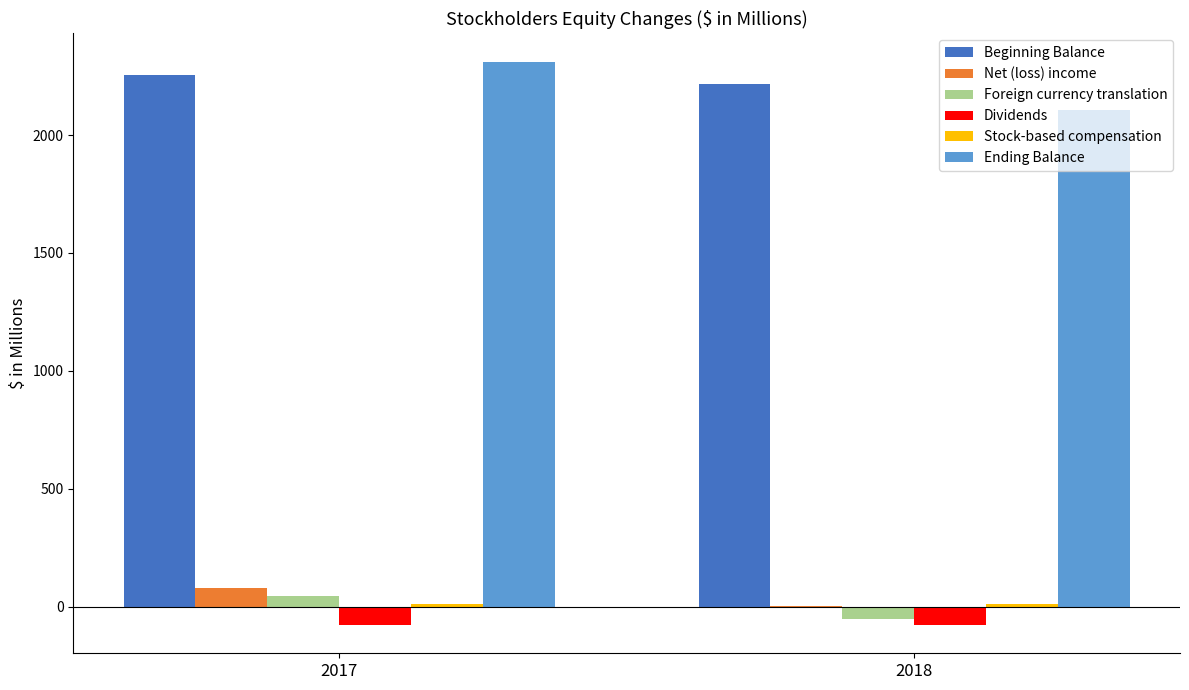

What is the sum of all Net (loss) income values?

84.5